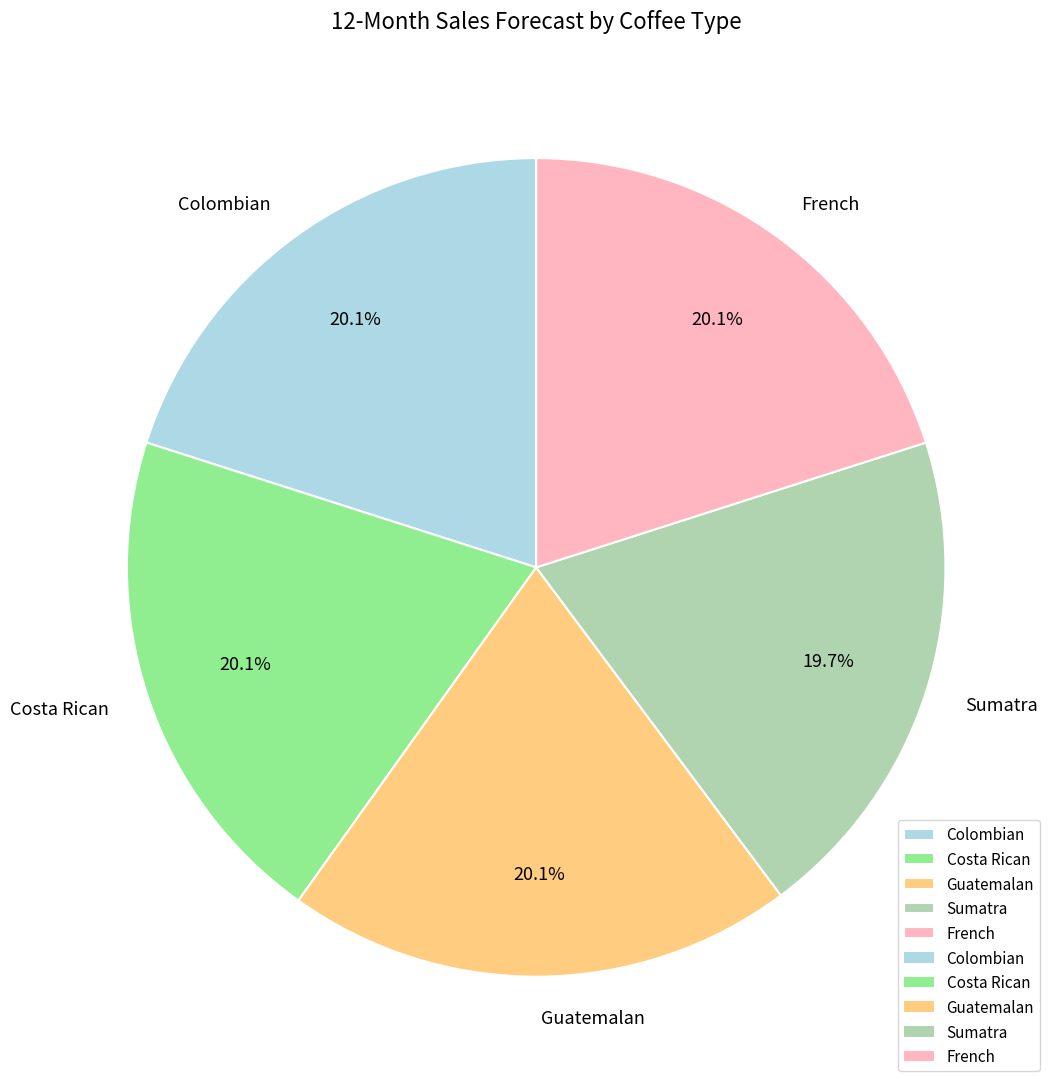

To the nearest percent, what is the average slice percentage?

20%